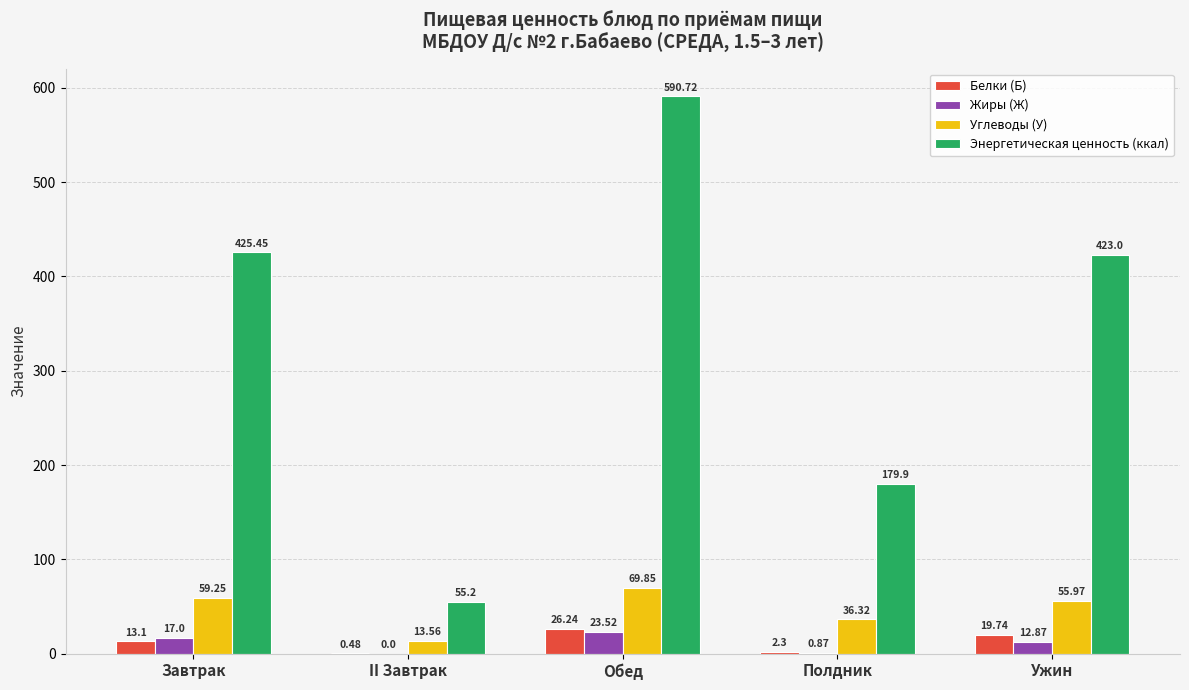

What is the sum of all Белки (Б) values?

61.9